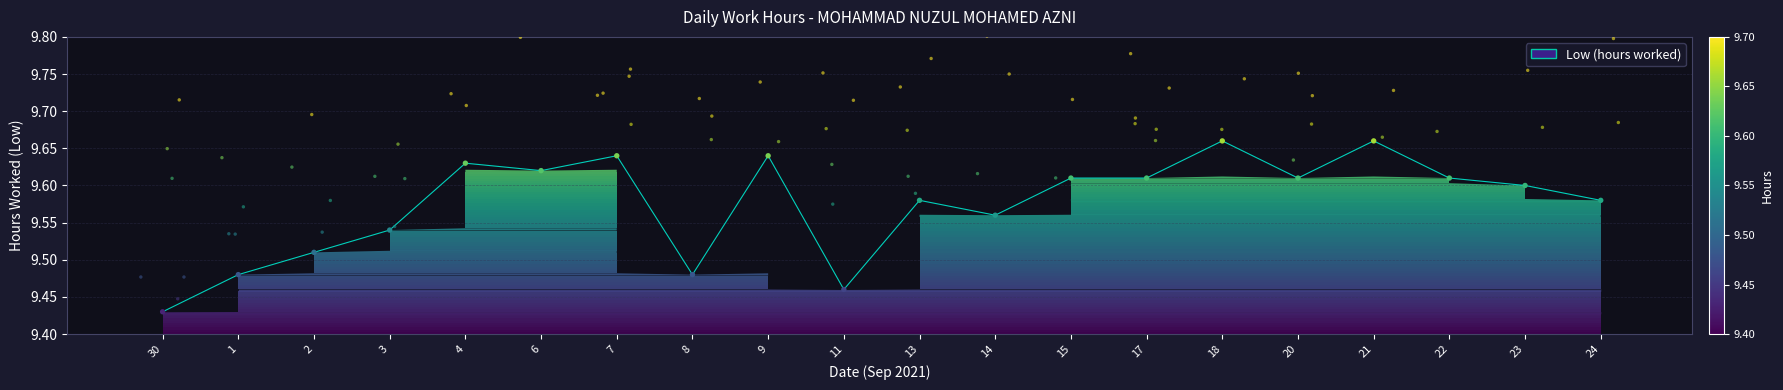

Which has a higher value, 20 or 11?

20